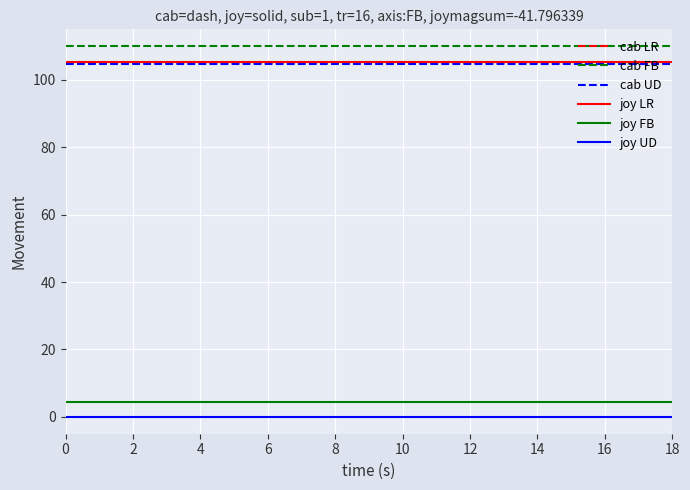

What is the greatest value displayed?

110.0